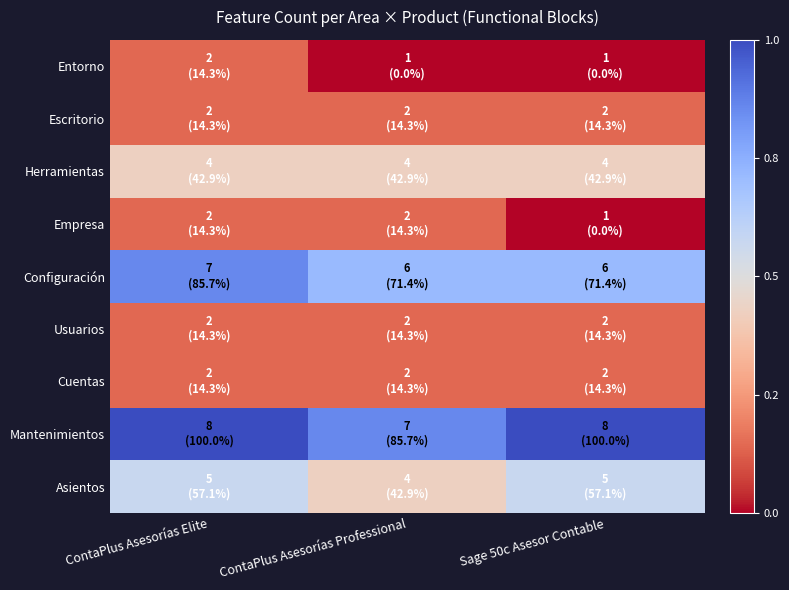

At which category is the sum across all series the highest?

ContaPlus Asesorías Elite